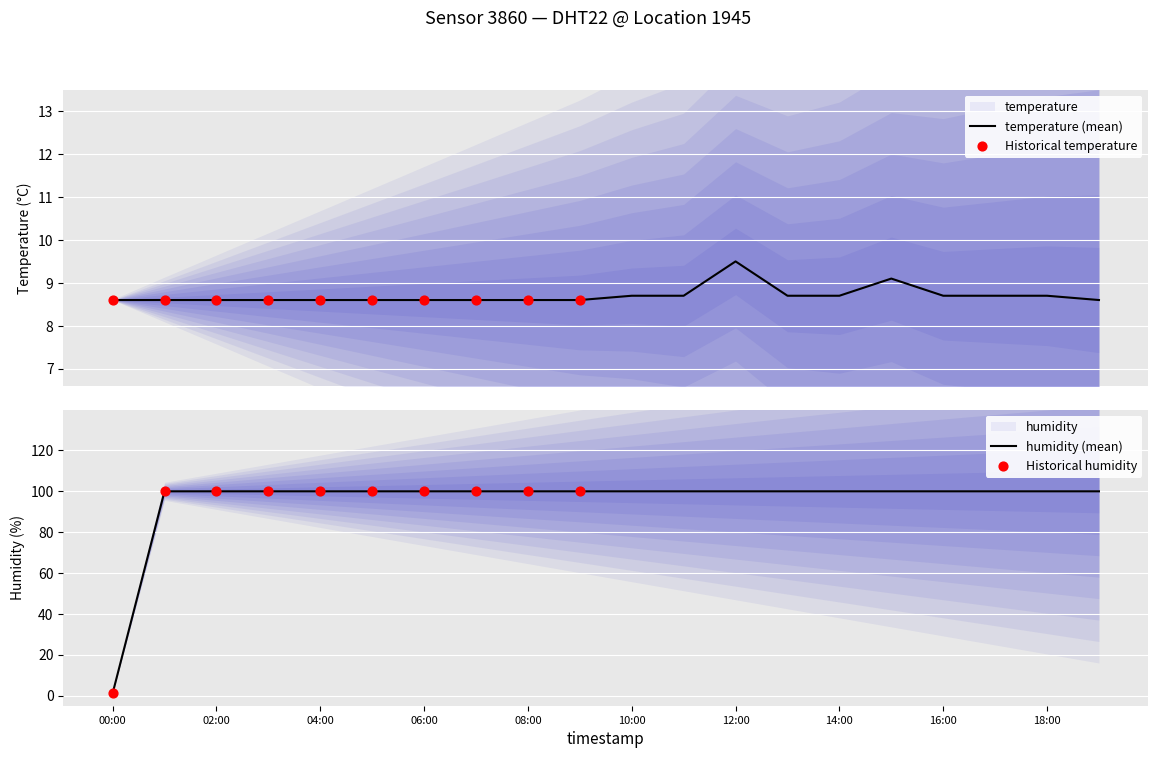

What are all the series names shown in the legend?

temperature, humidity